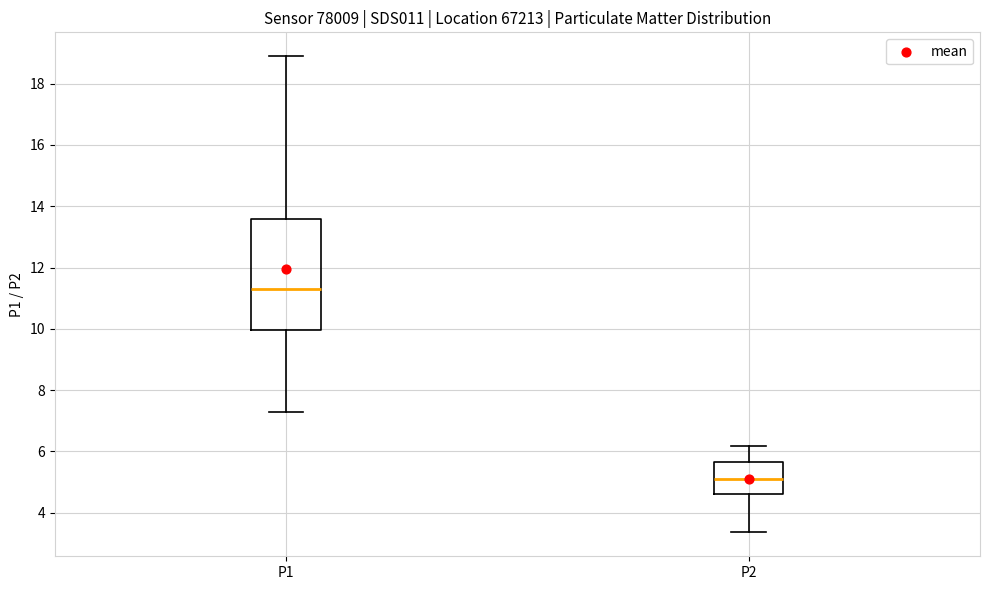

Which box's median line is the lowest?

P2